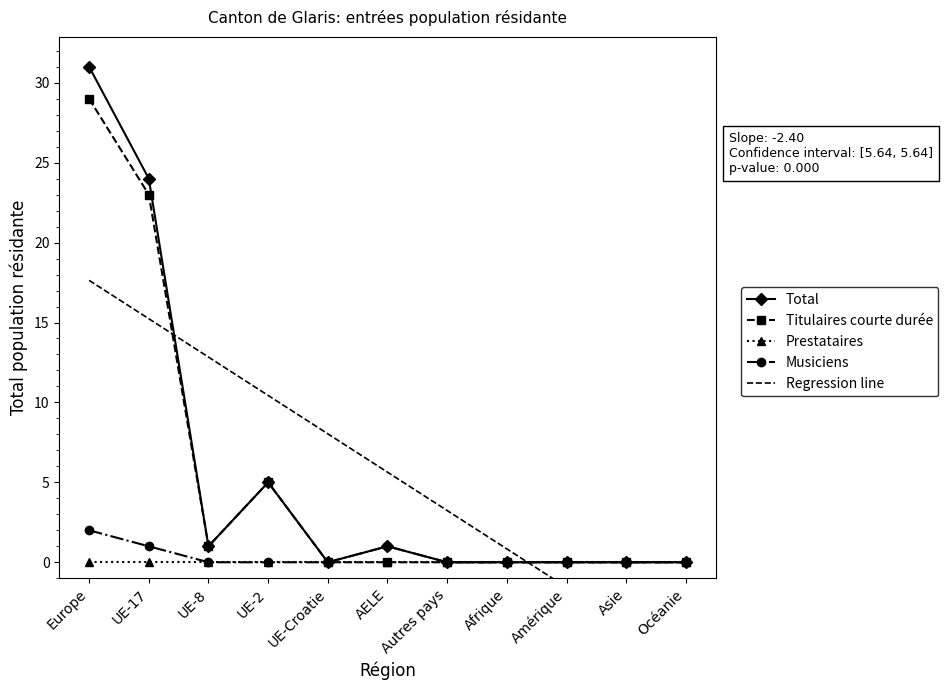

The Total series shows -10 at Autres pays. True or false?

False